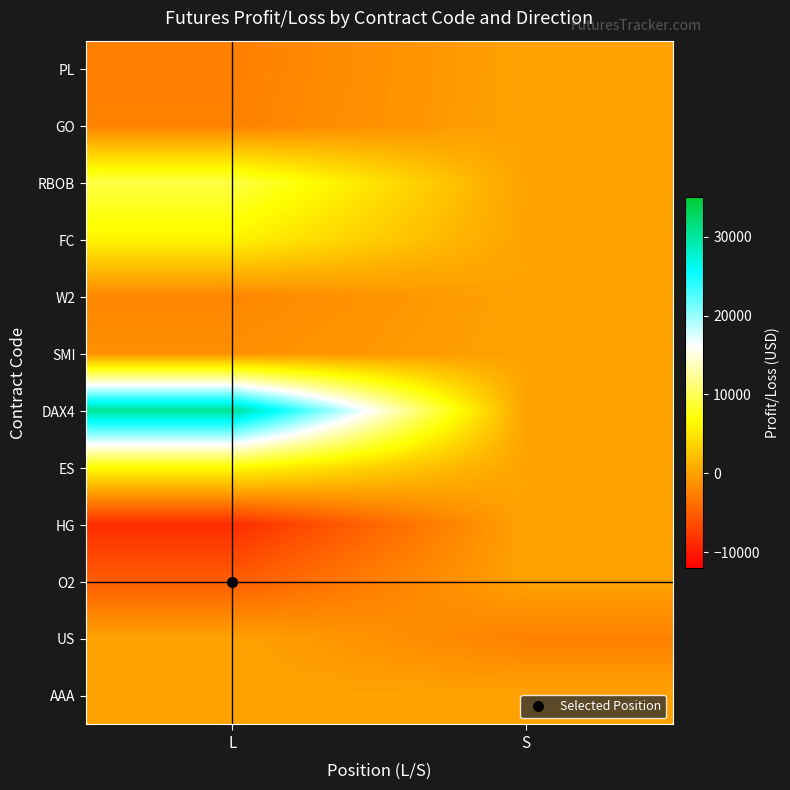

How many series are shown in this chart?

12